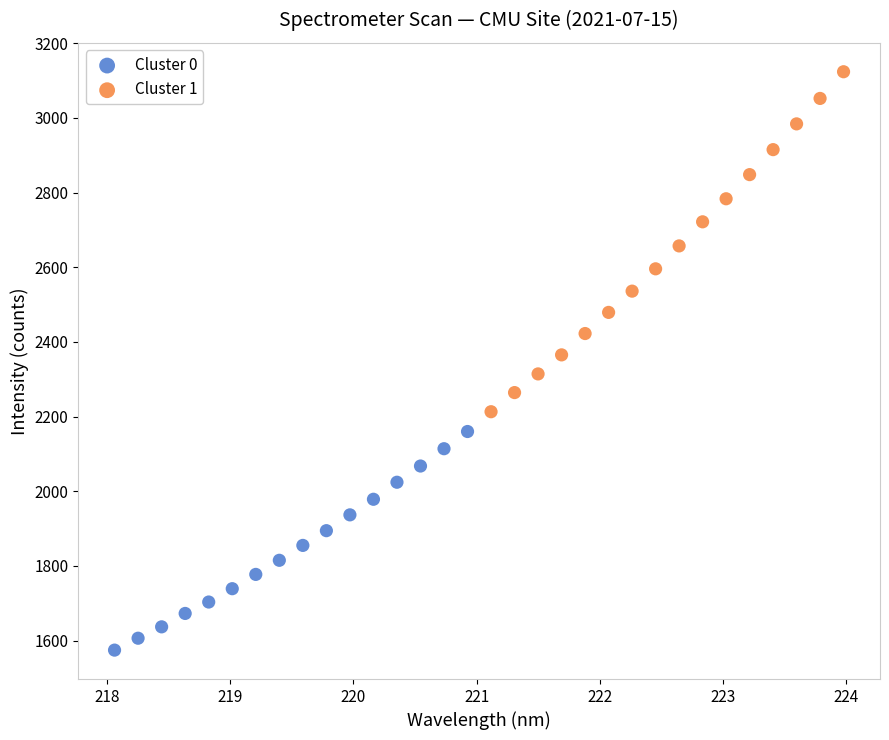

Which series reaches the minimum Y coordinate?

Cluster 0